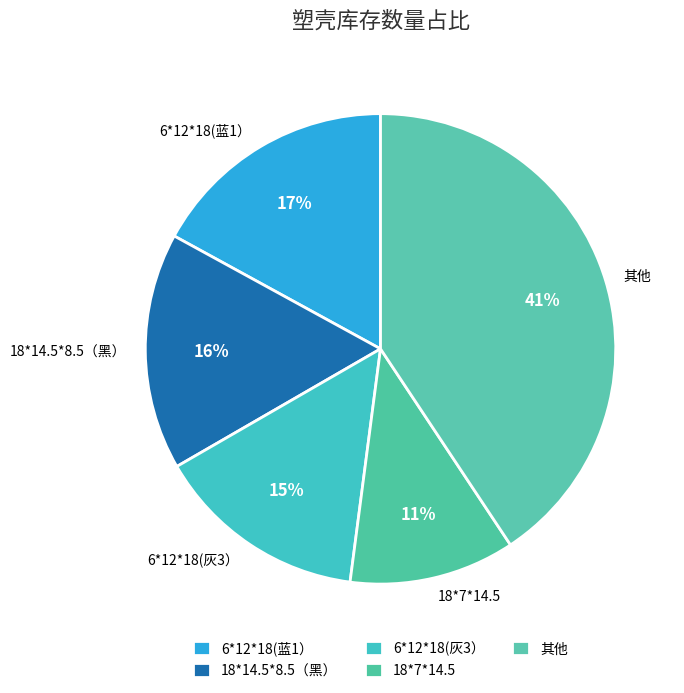

Which has a higher value, 其他 or 6*12*18(蓝1）?

其他